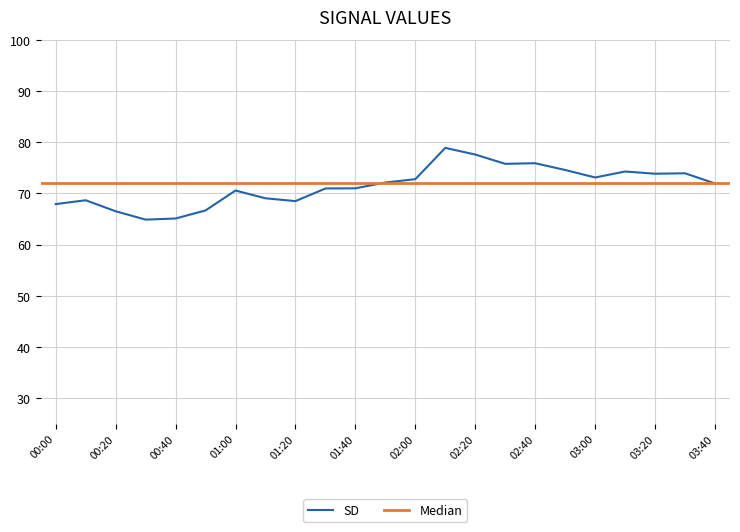

What is the lowest value of the SD series?

64.9